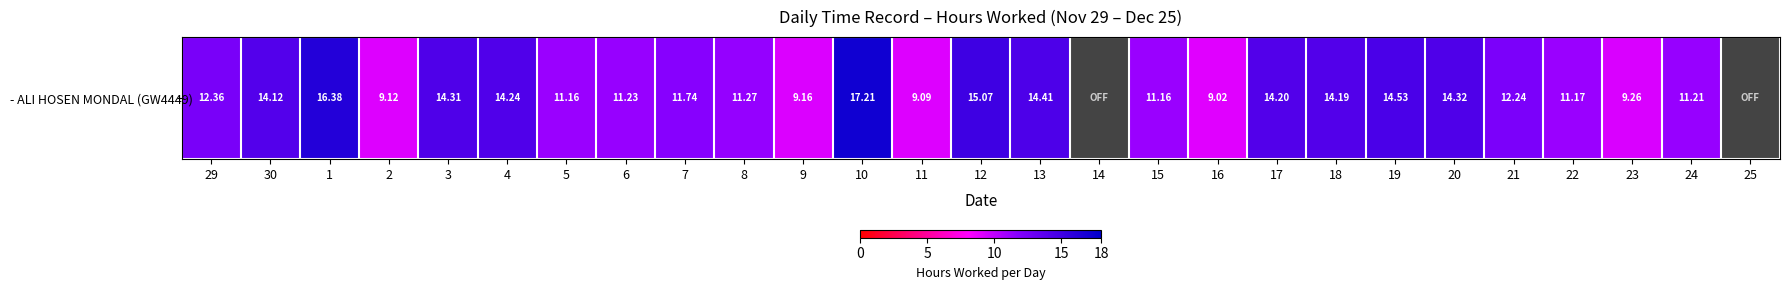

What is the smallest value displayed?

9.0